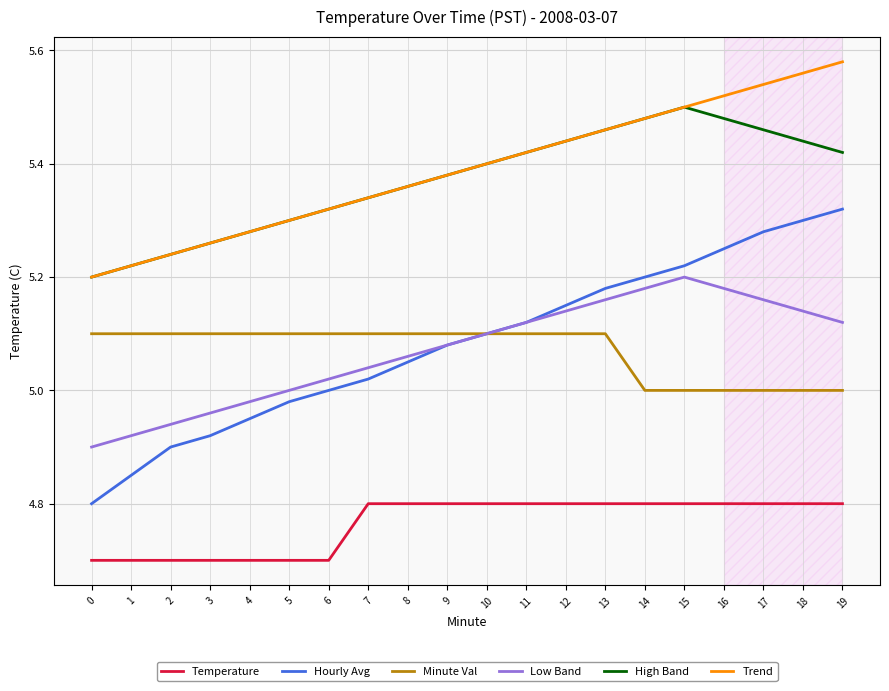

True or false: Temperature and High Band intersect in this chart.

False